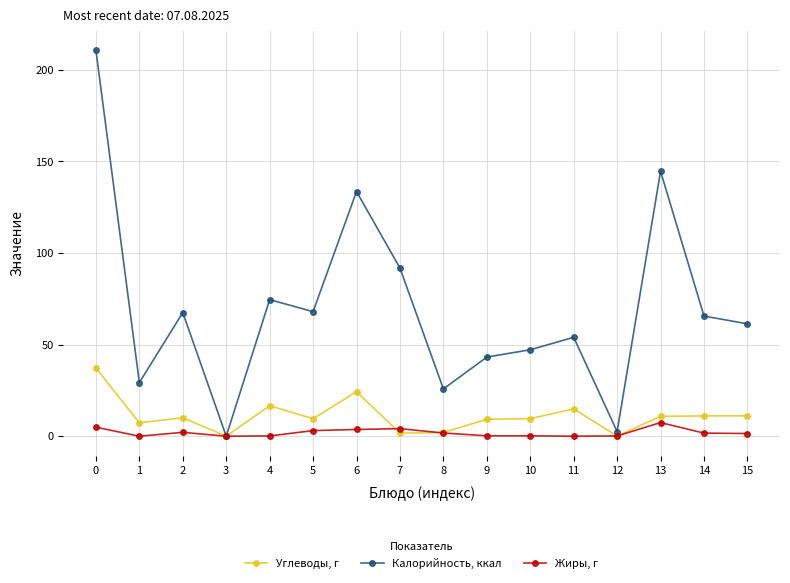

Is it true that Калорийность, ккал equals 145.8 at 7?

False